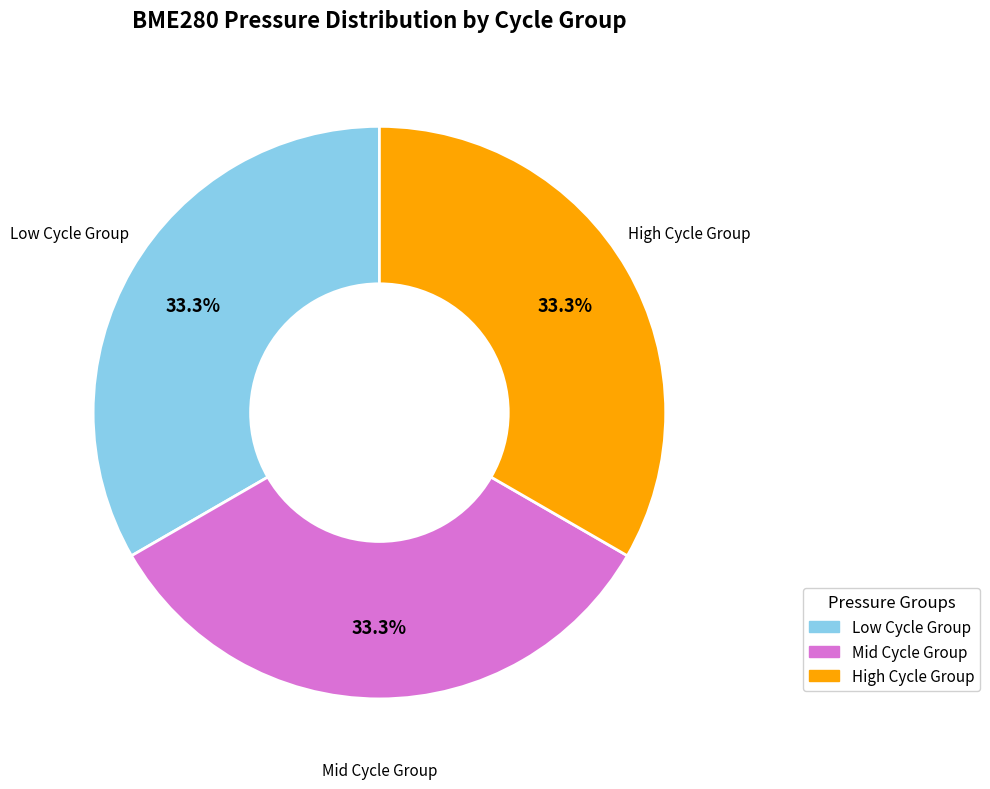

What percentage is NOT represented by Low Cycle Group?

66.7%